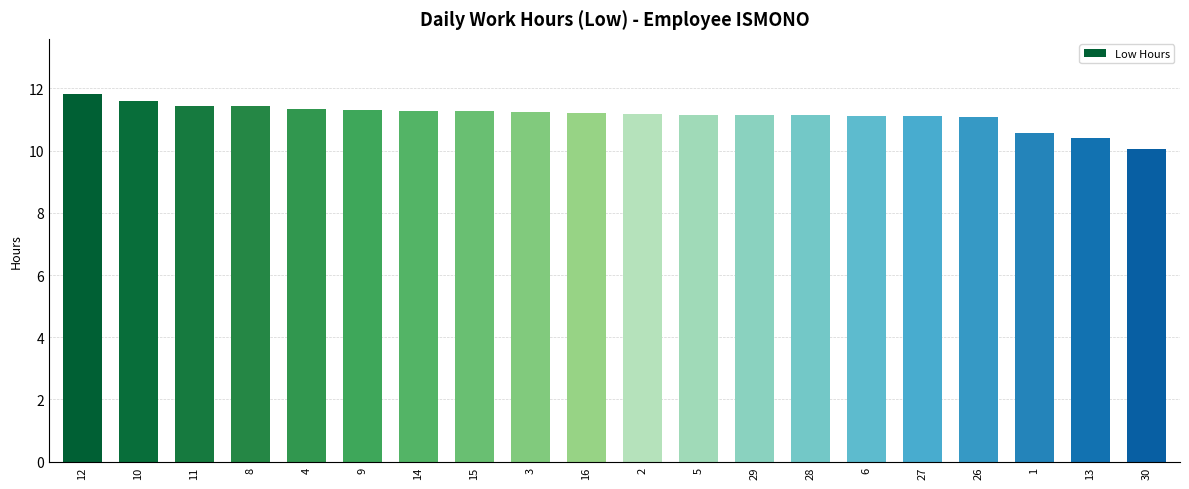

Is it true that the value at 16 is 11.2?

True